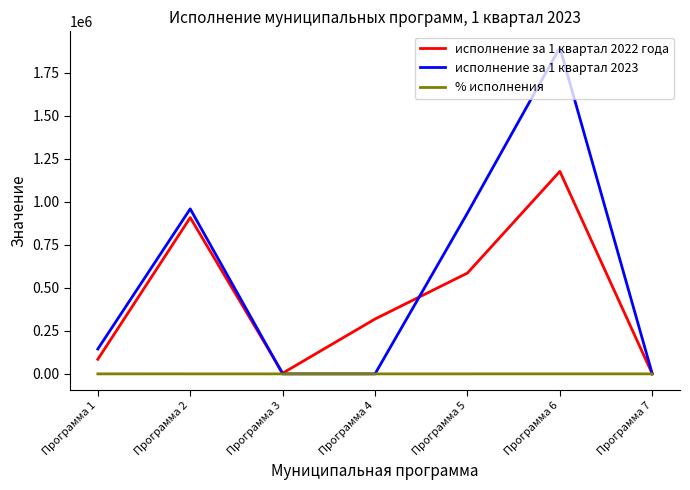

In исполнение за 1 квартал 2023, how many points are higher than both neighbors (excluding endpoints)?

2